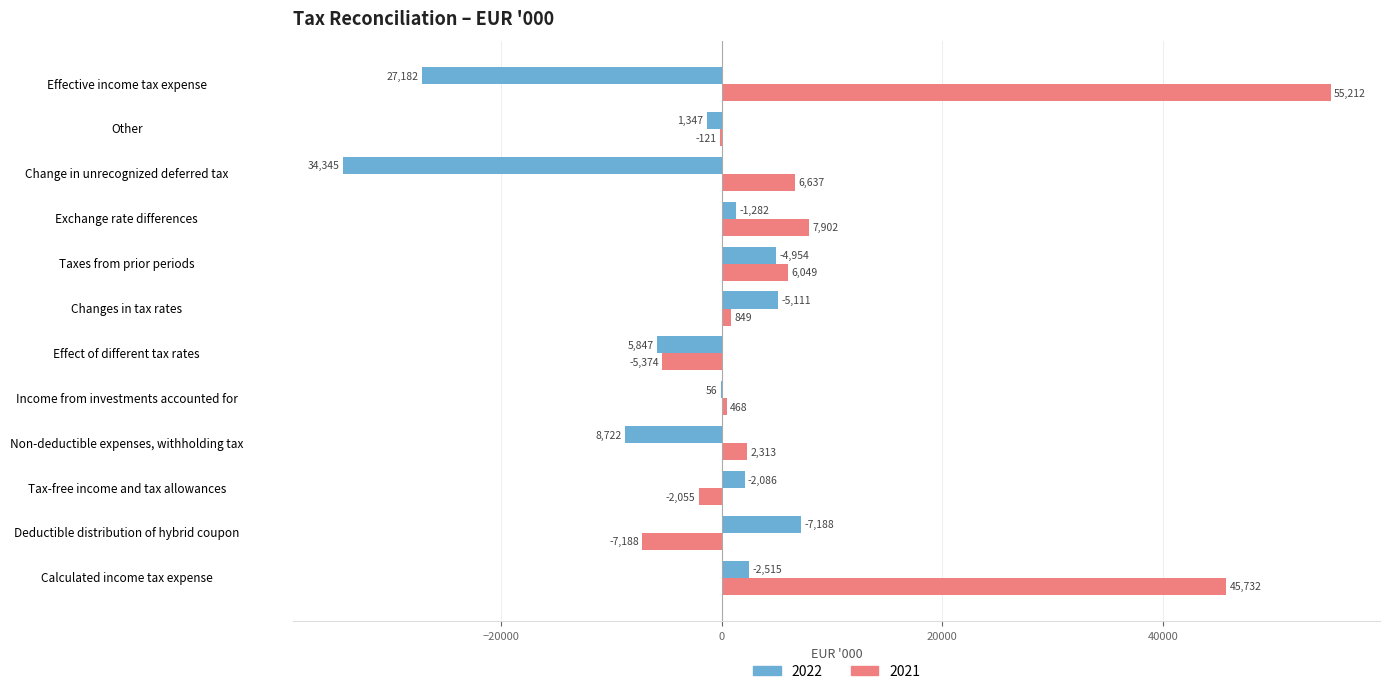

Between Income from investments accounted for and Changes in tax rates, which series saw the biggest shift?

2022